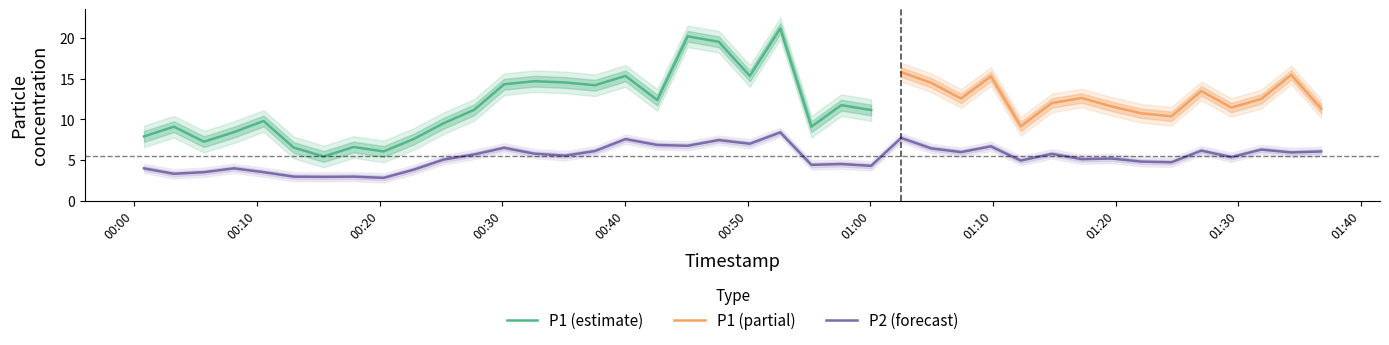

Is this an area chart (filled region under the line)?

No